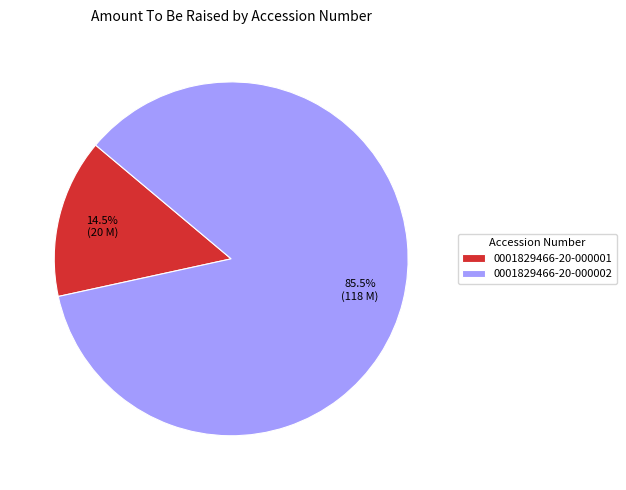

Between 0001829466-20-000001 and 0001829466-20-000002, which is larger?

0001829466-20-000002